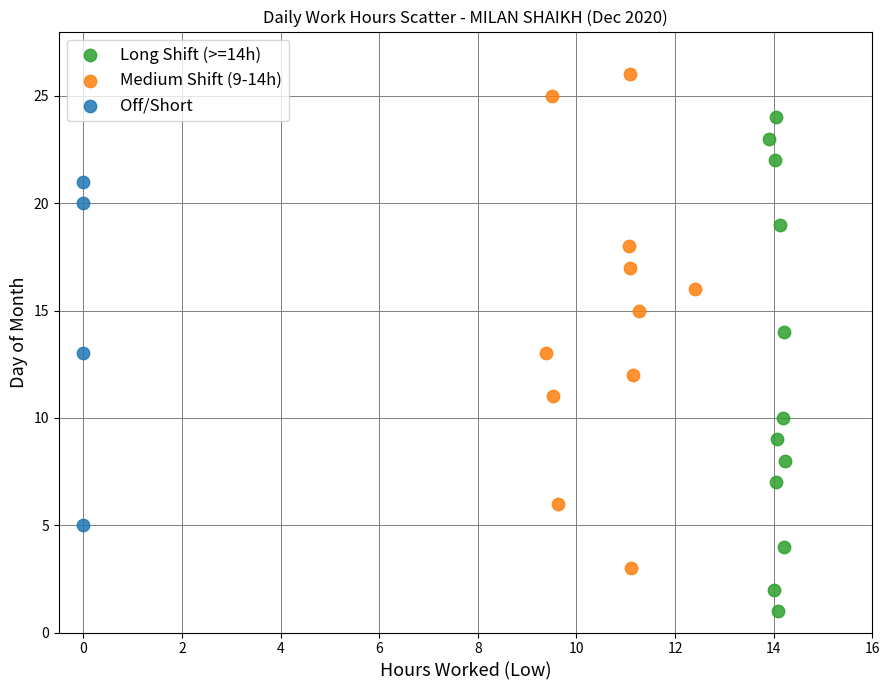

Which series contains the lowest Y value?

Long Shift (>=14h)